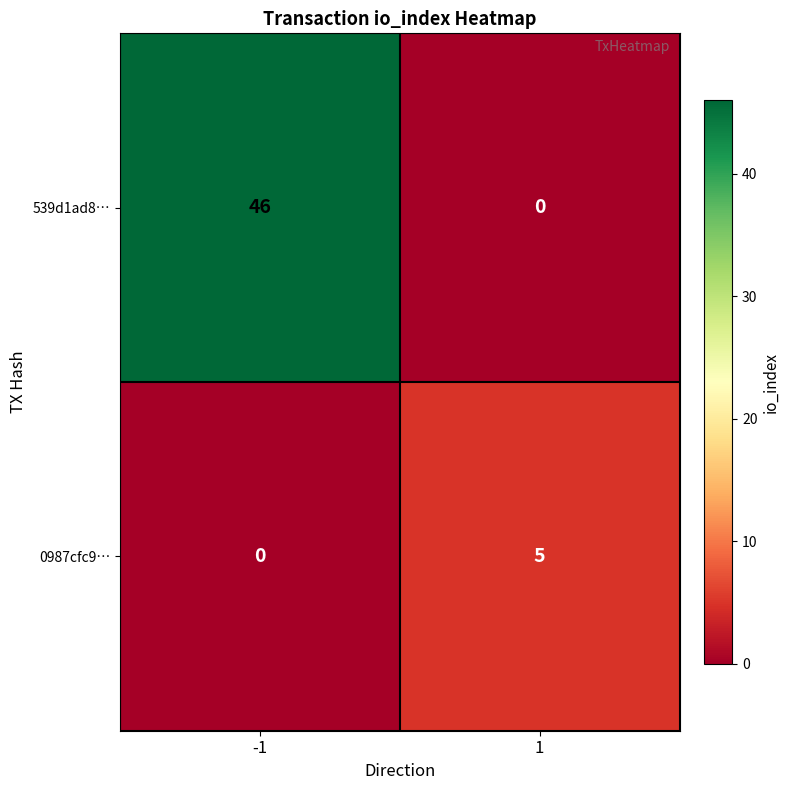

List the series in order of their peak value, highest first.

539d1ad8…, 0987cfc9…